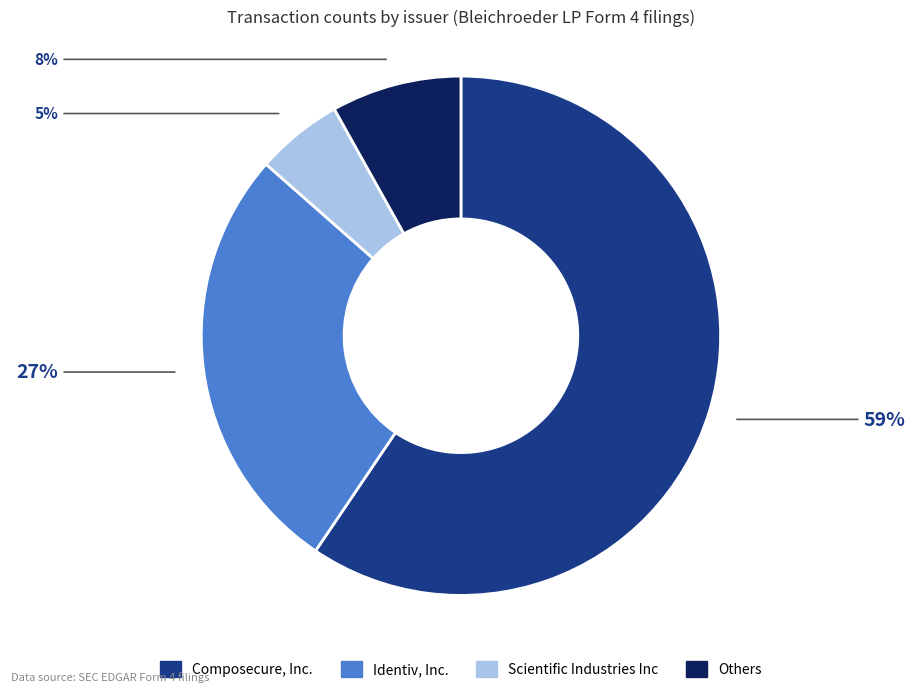

Is there a majority slice in this chart?

Yes